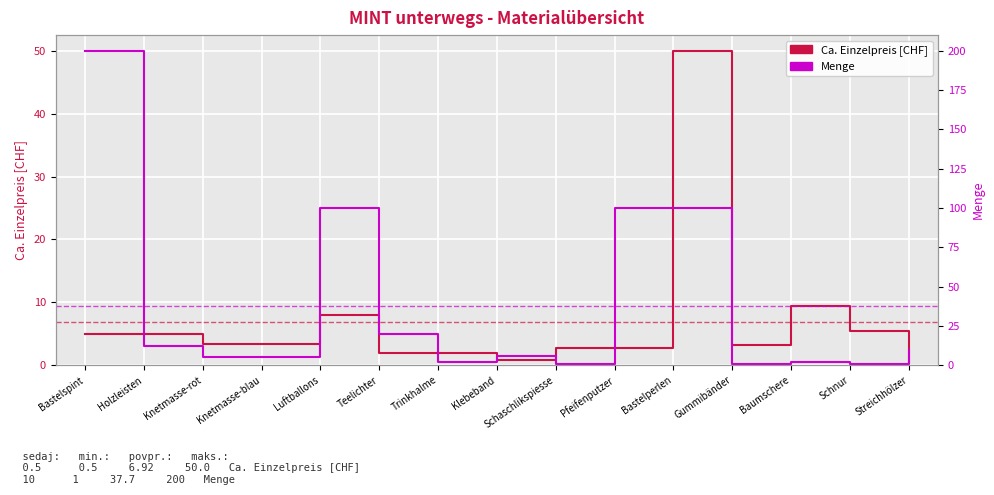

How many intersections are there between Ca. Einzelpreis [CHF] and Menge?

4